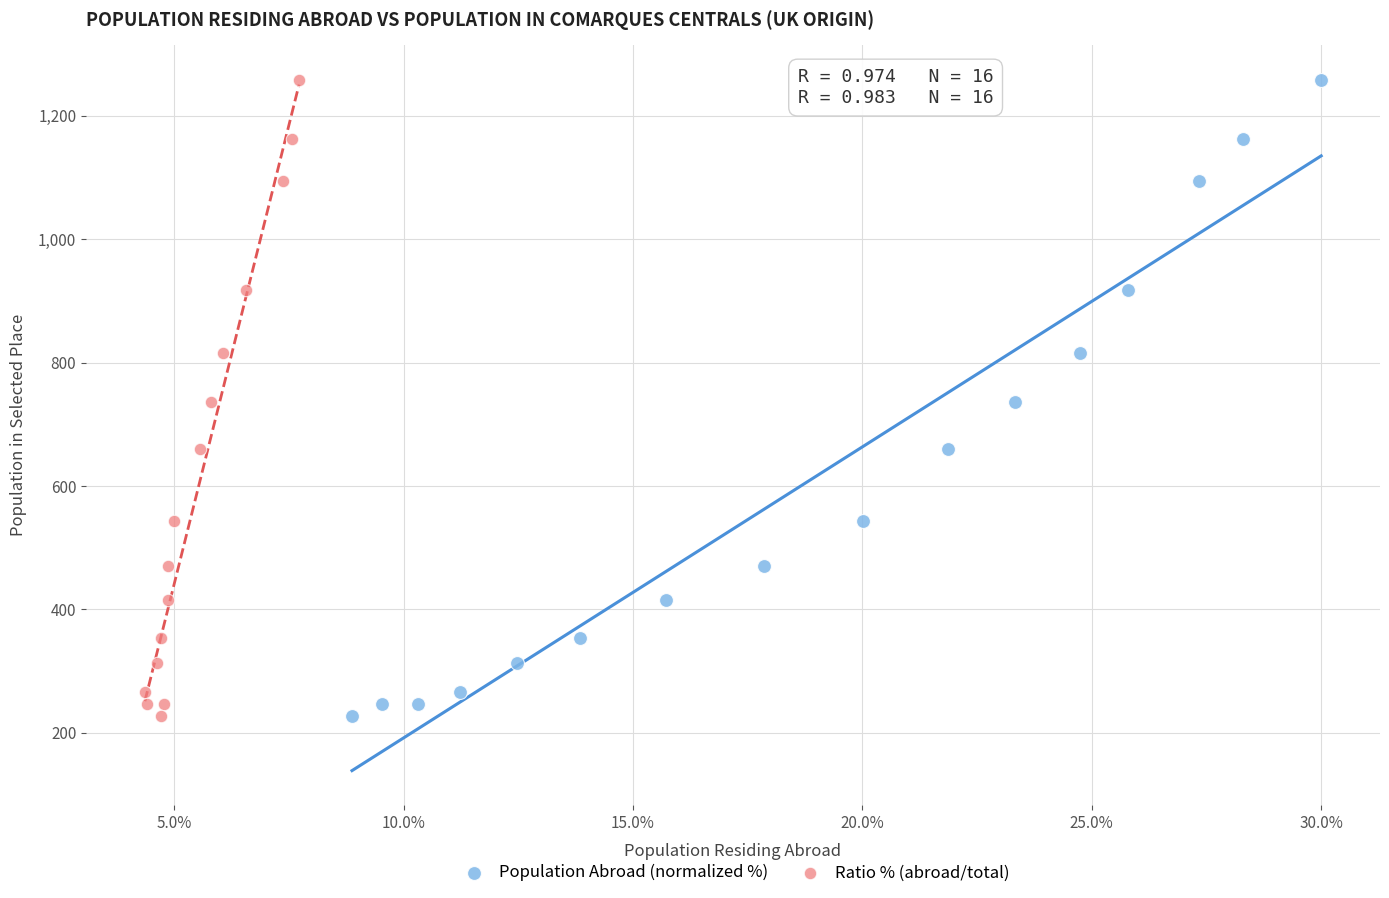

What are all the series names shown in the legend?

Population Abroad (normalized %), Ratio % (abroad/total)